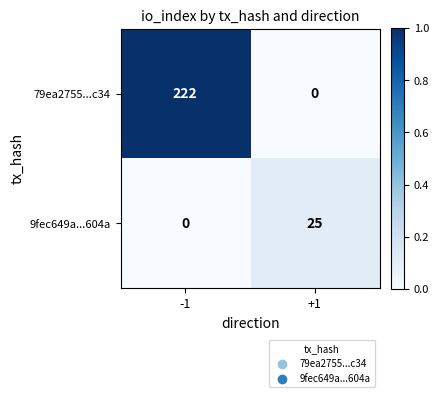

Which series changed the most between -1 and +1?

79ea2755...c34